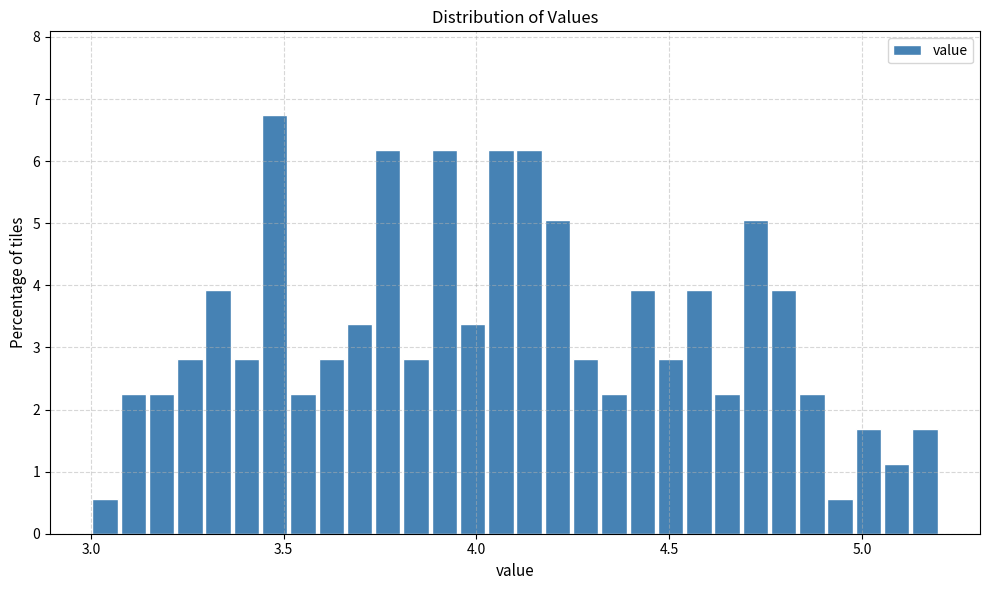

Around what value on the x-axis is the tallest bar? Give the approximate position of its centre, as read against the axis.

3.50